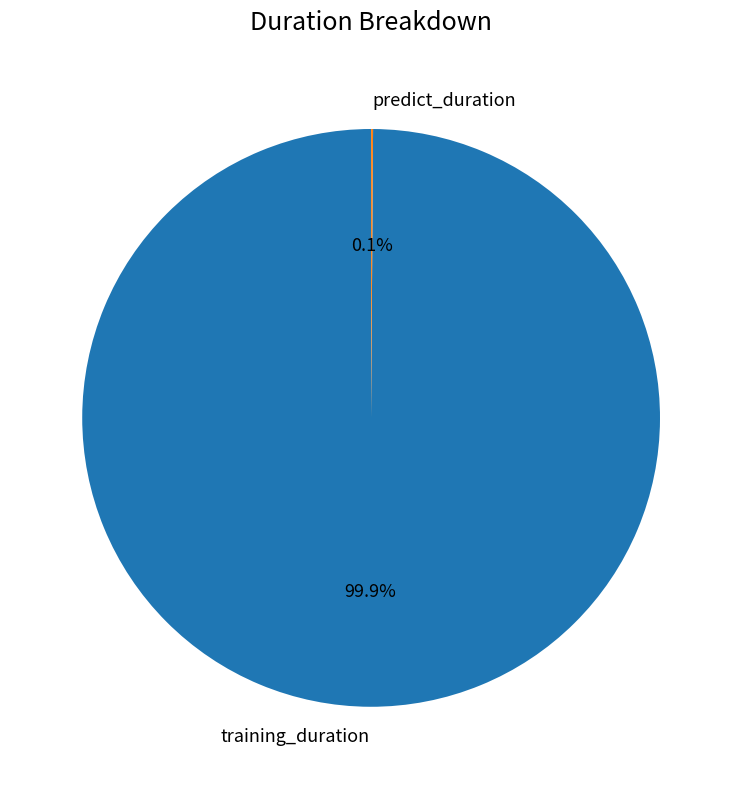

What percentage is the training_duration slice, to the nearest percent?

100%